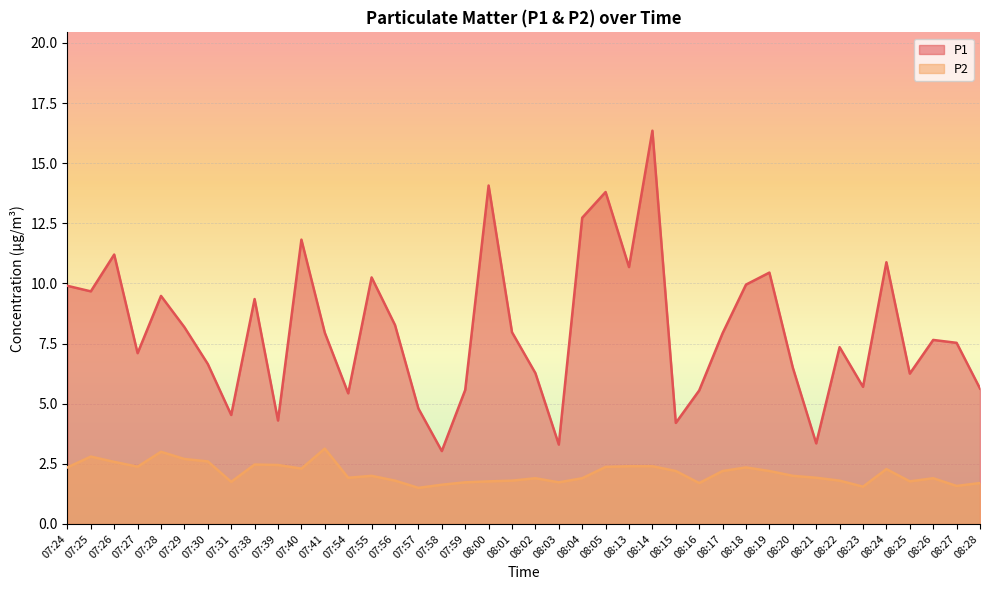

What is the highest value of the P1 series?

16.4